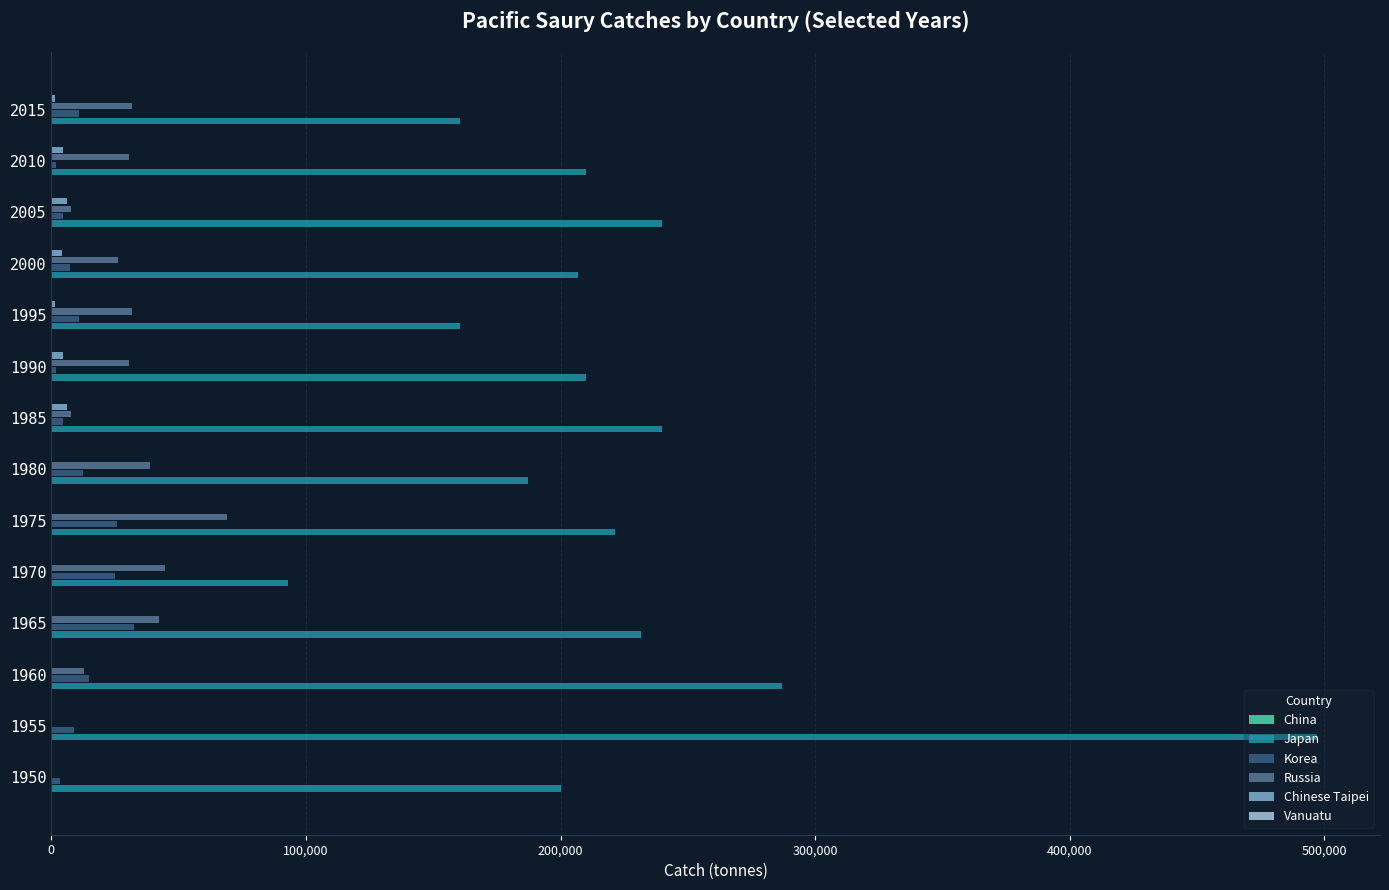

Which series has the widest spread of values?

Japan